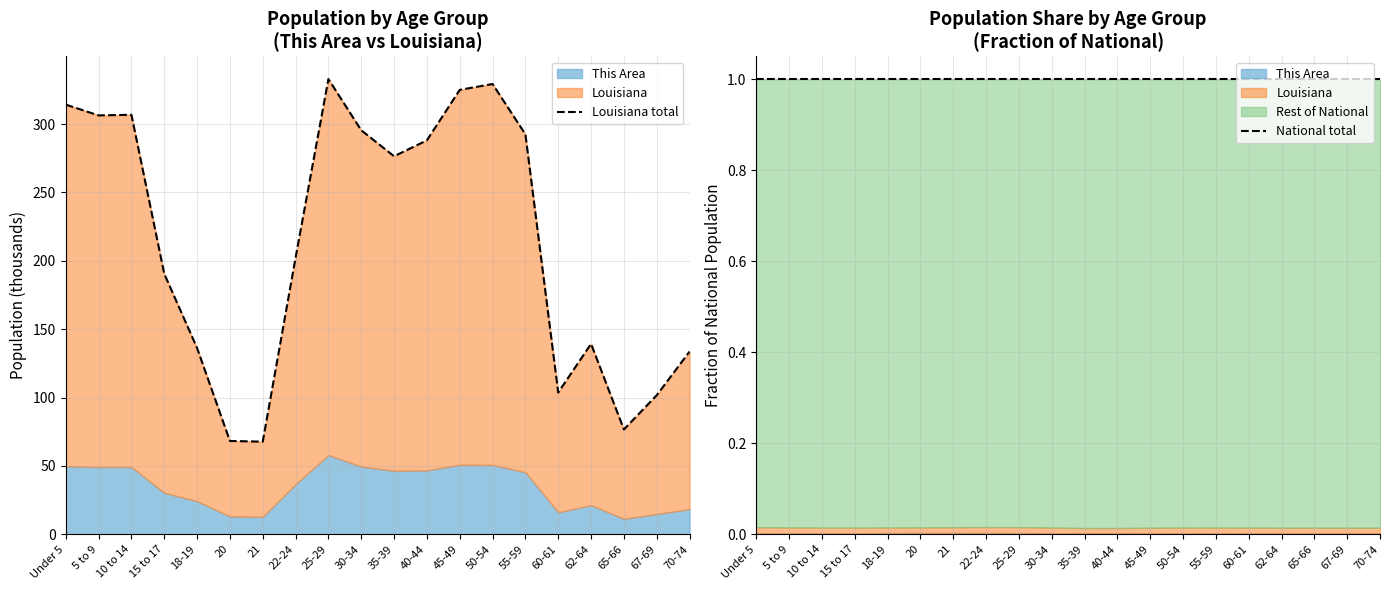

True or false: National total and Louisiana total cross at least once.

False